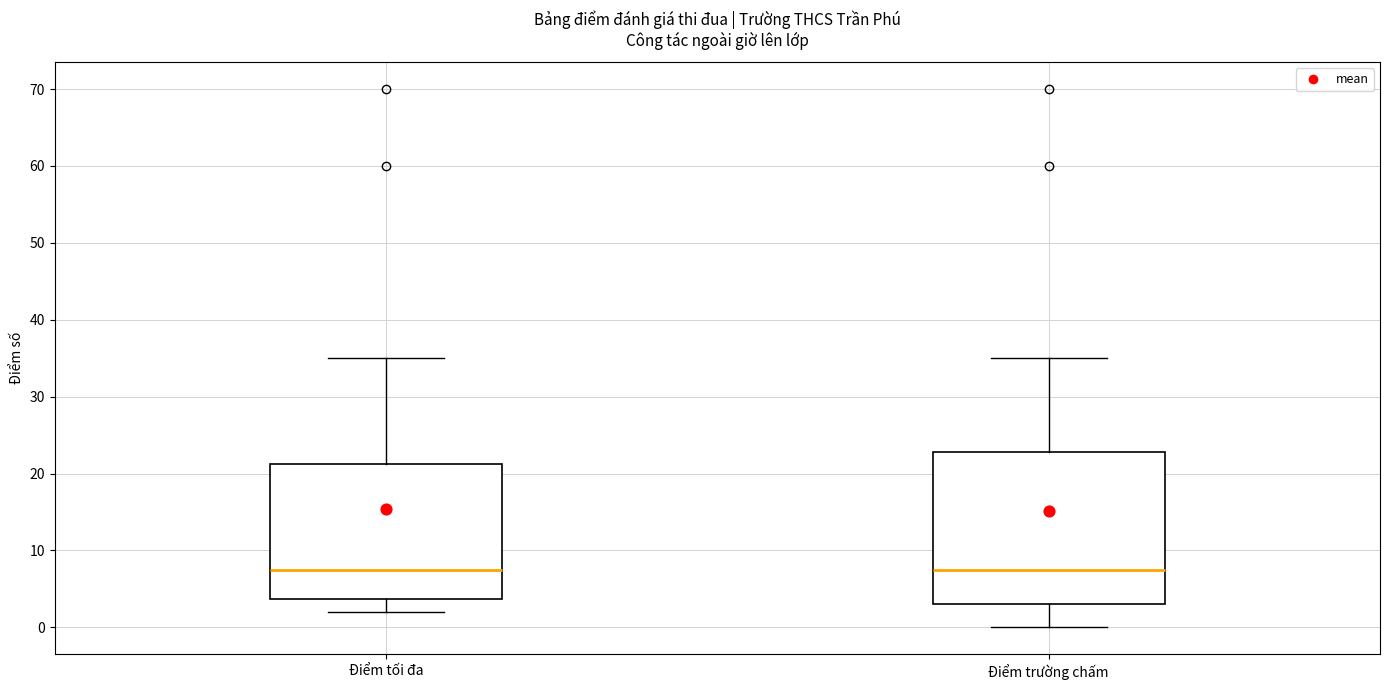

Where is the upper edge of the box for Điểm tối đa on the y-axis? The values are not printed on the chart, so give them approximately, as read against the axis.

21